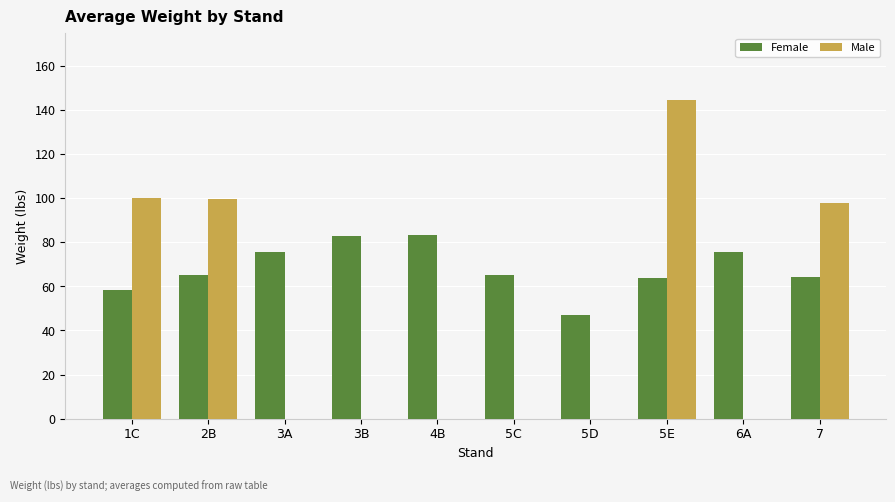

What is the sum of the Male values at 6A and 1C?

100.0